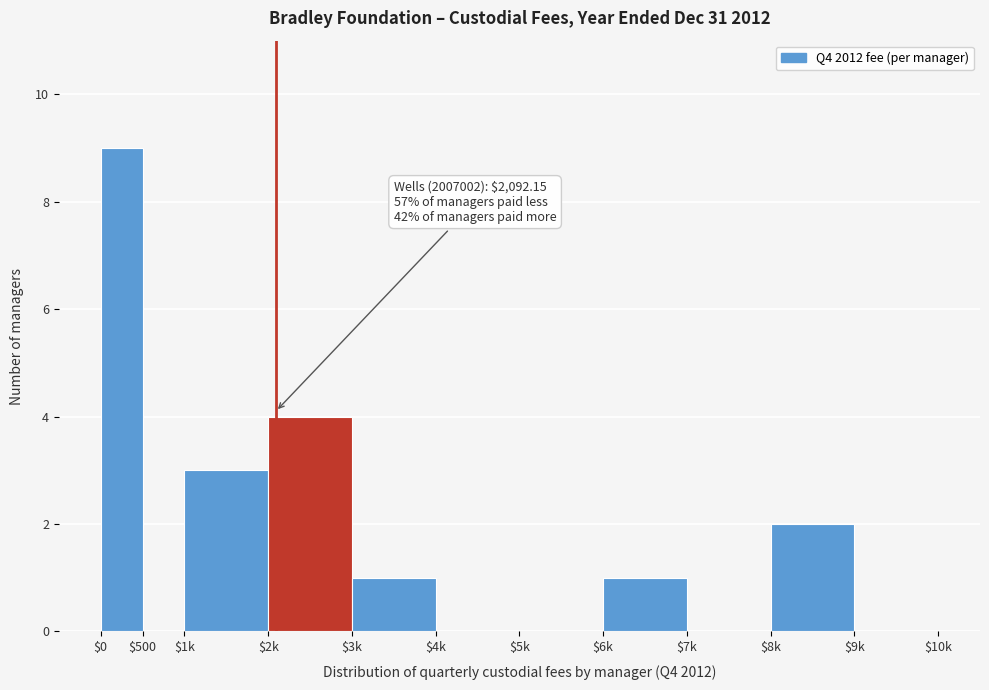

True or false: the data shows 0 at $5k.

True